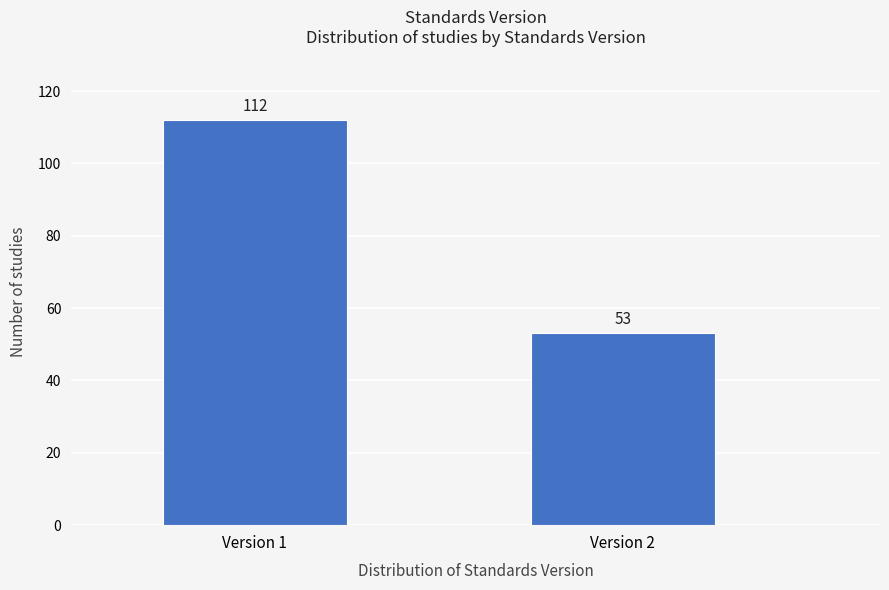

Reading left to right, transcribe all the data shown in this chart.

112	53